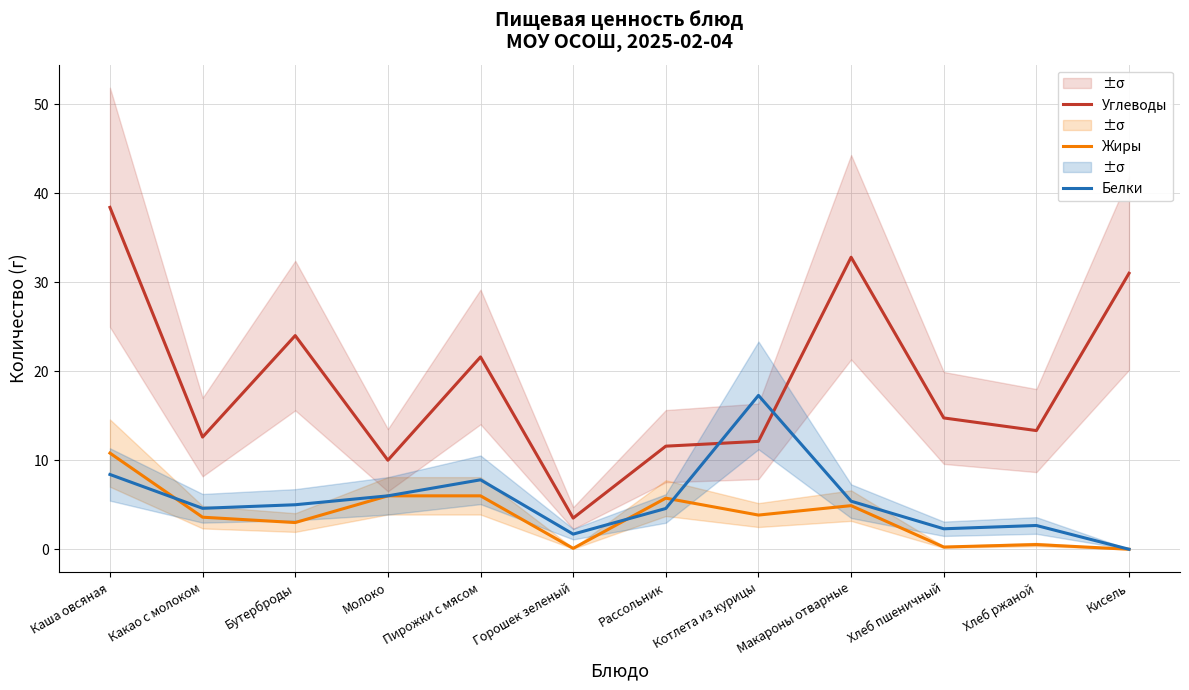

Reading right to left, transcribe all the data shown in this chart.

Углеводы: 31.0	13.3	14.8	32.8	12.1	11.6	3.5	21.6	10.0	24.0	12.6	38.4
Жиры: 0.0	0.5	0.2	4.9	3.8	5.7	0.1	6.0	6.0	3.0	3.6	10.8
Белки: 0.0	2.7	2.3	5.4	17.3	4.6	1.7	7.8	6.0	5.0	4.6	8.4